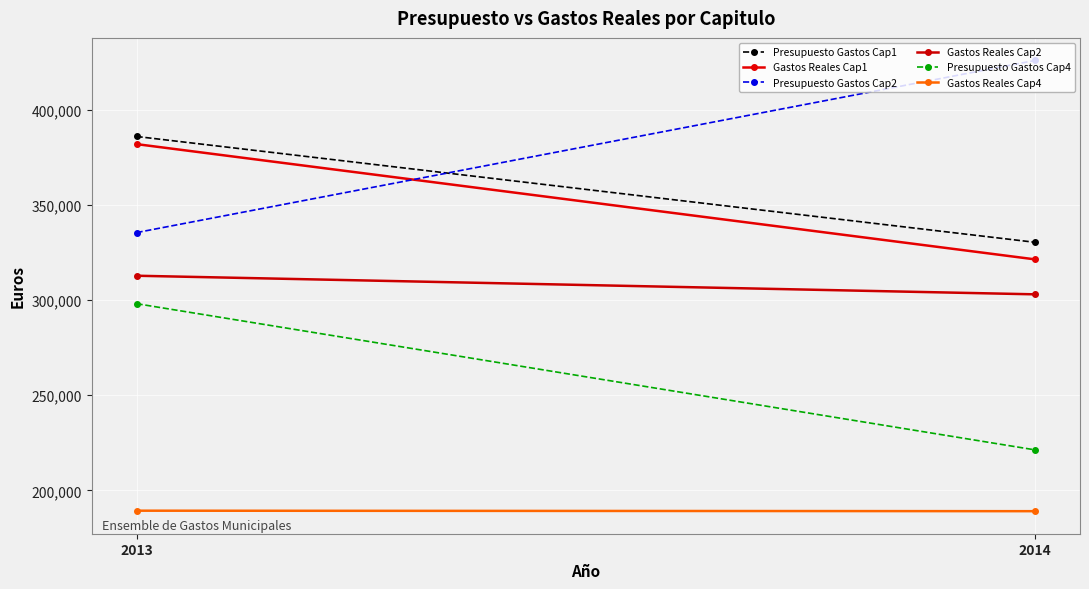

The Gastos Reales Cap4 series shows 340352.7 at 2013. True or false?

False